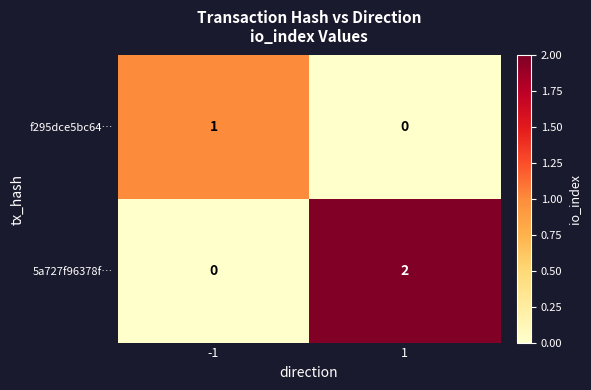

Which series has the largest total across all categories?

5a727f96378f…